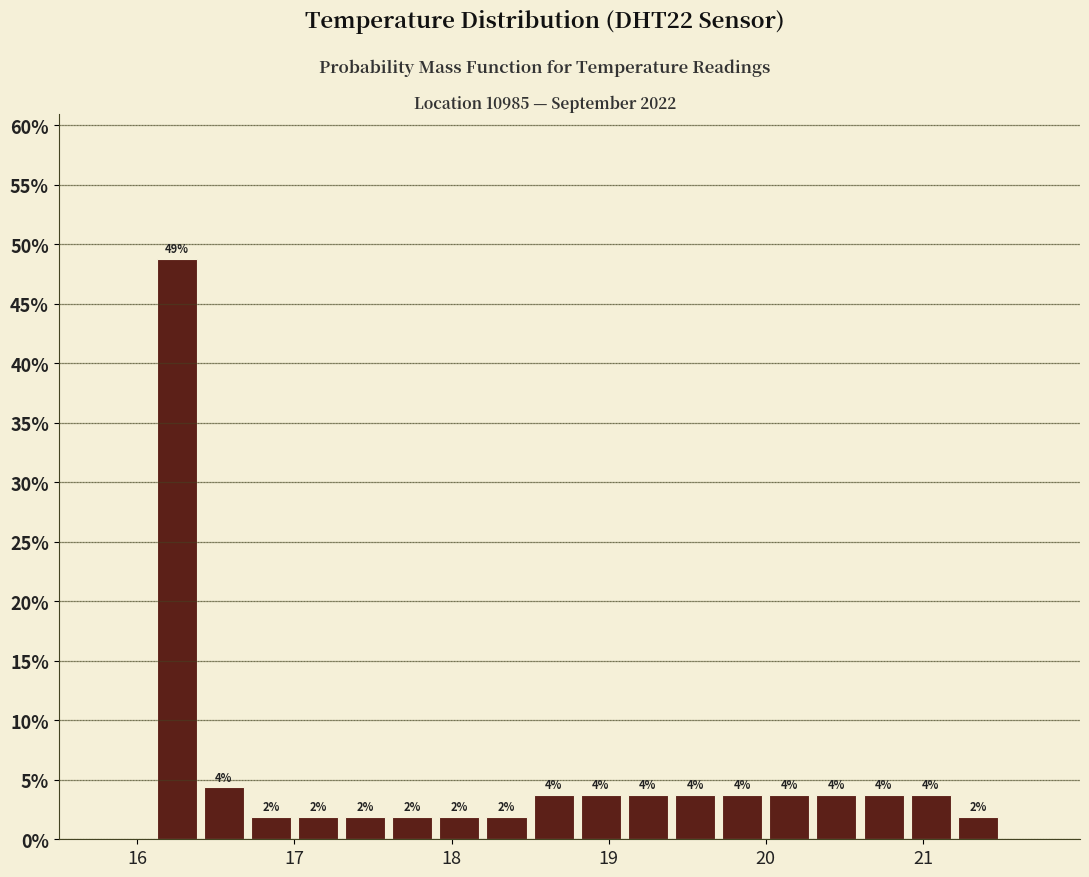

Read against the x-axis, roughly where is the centre of the tallest bar?

16.3